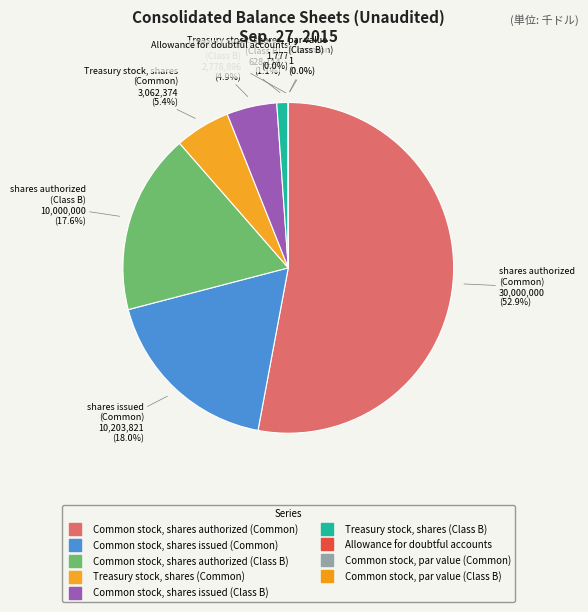

Is it true that Treasury stock, shares (Class B) is 1% of the pie?

True